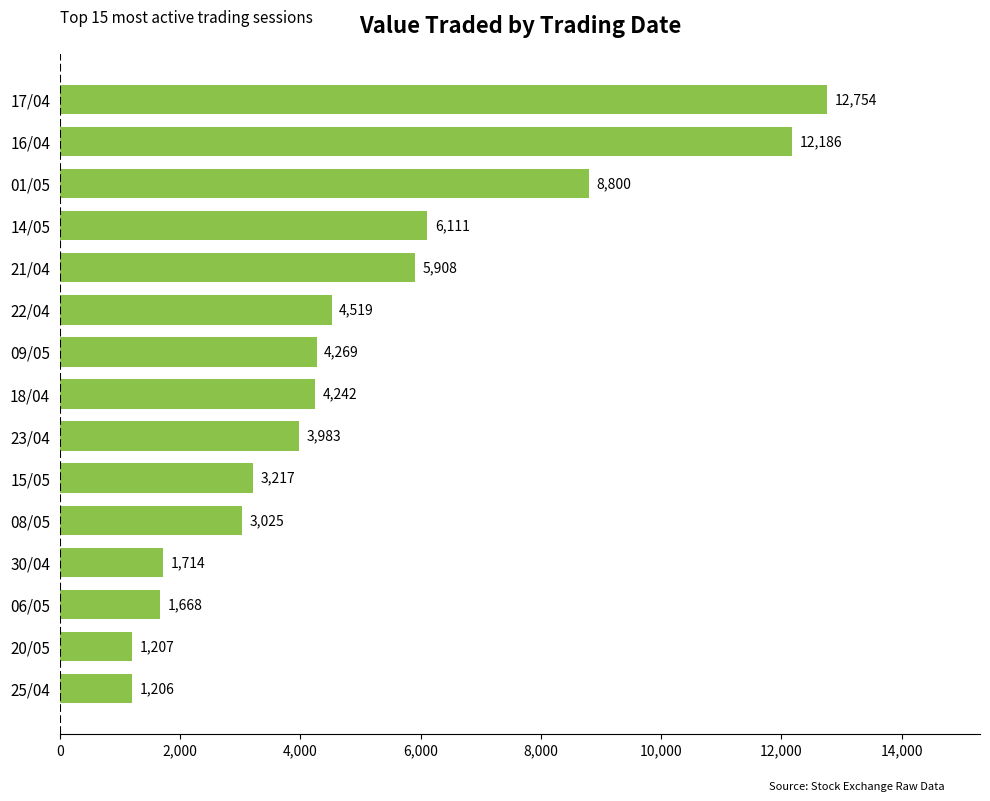

Which has a higher value, 01/05 or 18/04?

01/05